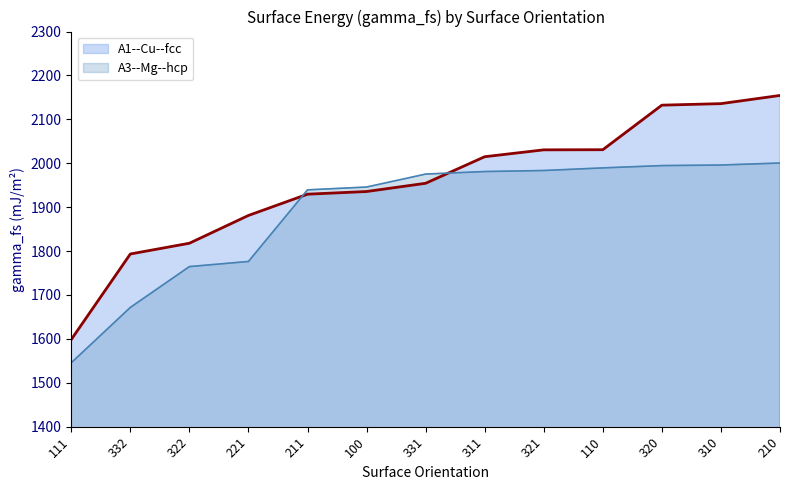

Is the value of A3--Mg--hcp at 211 greater than the value of A1--Cu--fcc at 311?

No